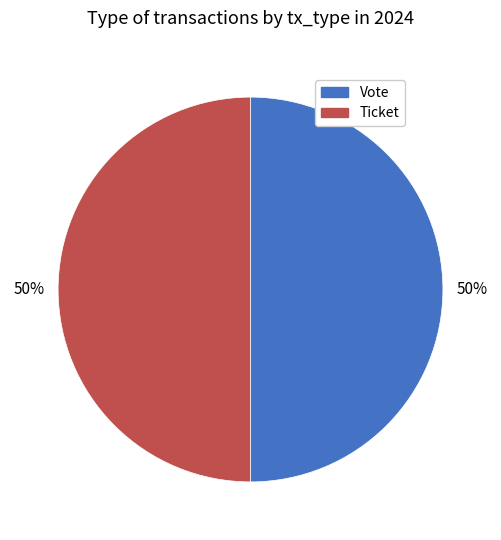

To the nearest percent, what is the combined percentage of Vote and Ticket?

100%